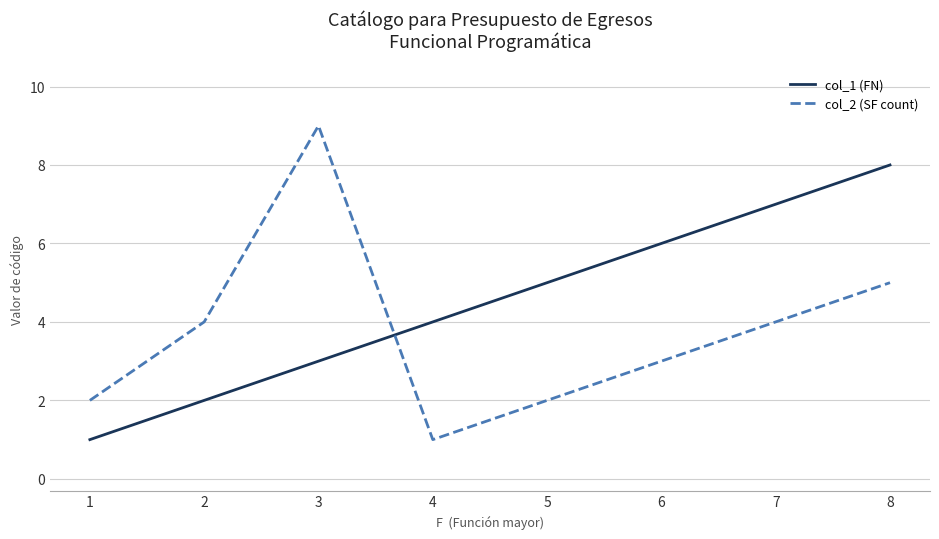

Reading right to left, transcribe all the data shown in this chart.

col_1 (FN): 8=8	7=7	6=6	5=5	4=4	3=3	2=2	1=1
col_2 (SF count): 8=5	7=4	6=3	5=2	4=1	3=9	2=4	1=2